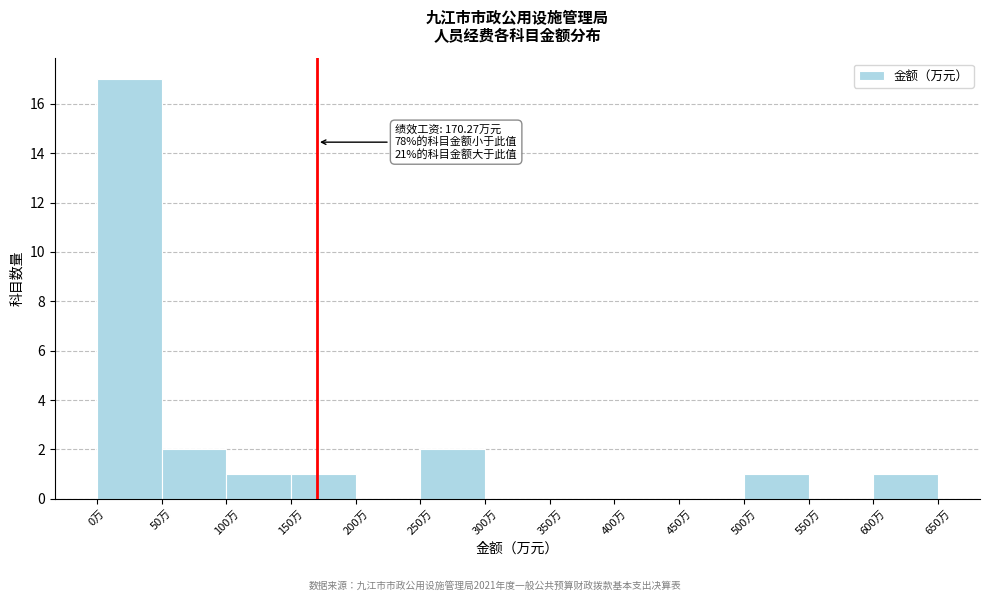

Over which range of the x-axis is the bar tallest?

0 to 50